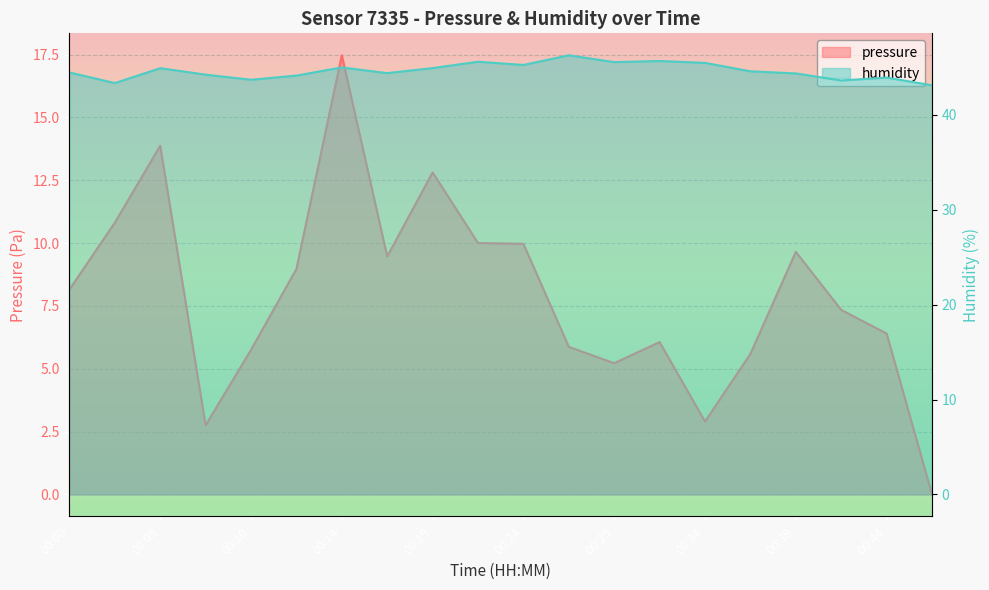

Rank the categories by pressure value from highest to lowest.

00:14, 00:05, 00:19, 00:02, 00:22, 00:24, 00:39, 00:17, 00:12, 00:00, 00:41, 00:44, 00:32, 00:27, 00:10, 00:37, 00:29, 00:34, 00:07, 00:46